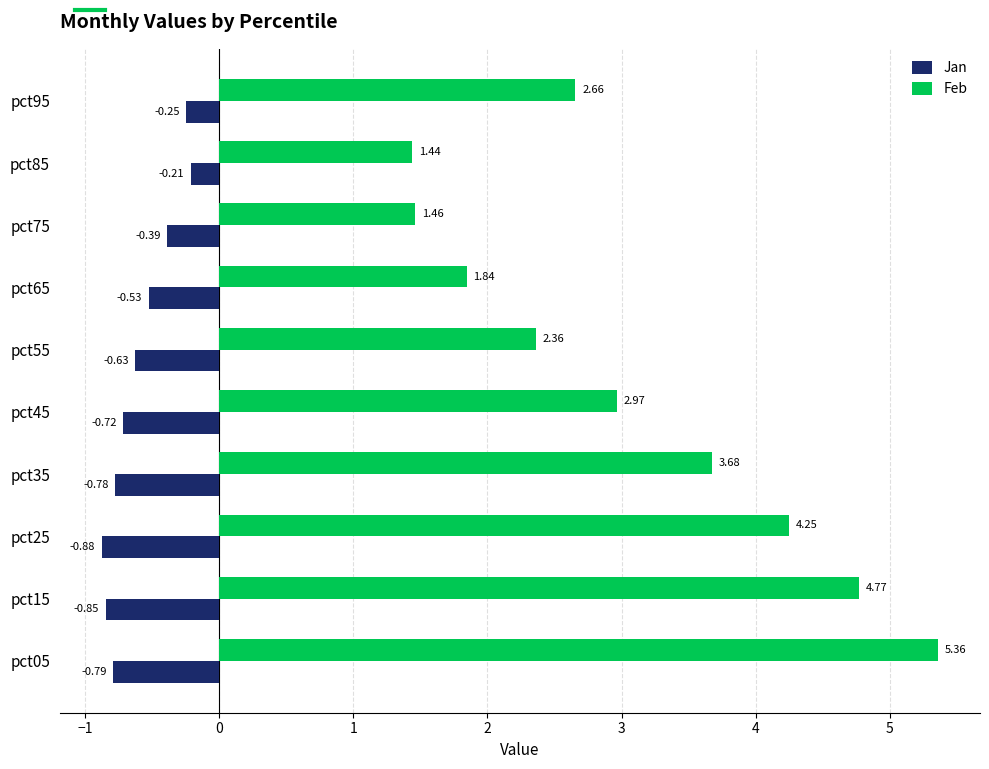

Rank the series by their average value, from highest to lowest.

Feb, Jan